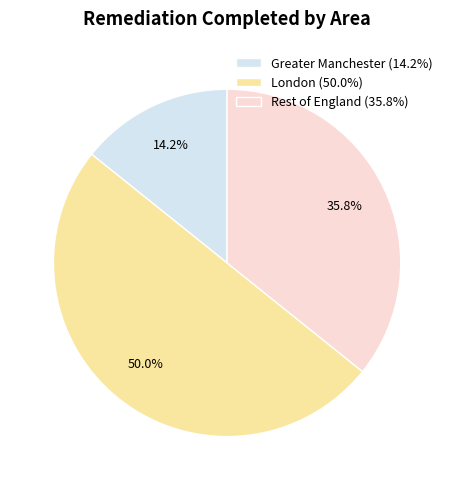

What percentage do London and Greater Manchester together represent?

64.2%